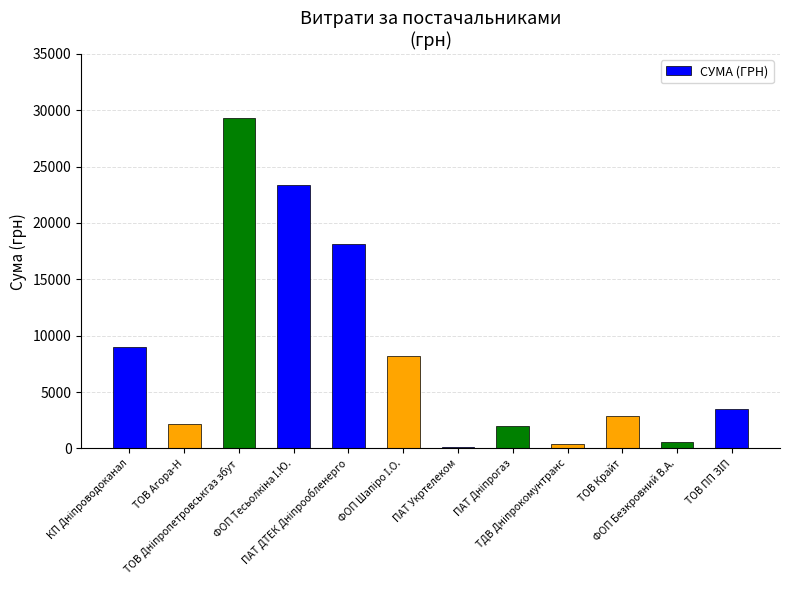

How many bars are there in total?

12